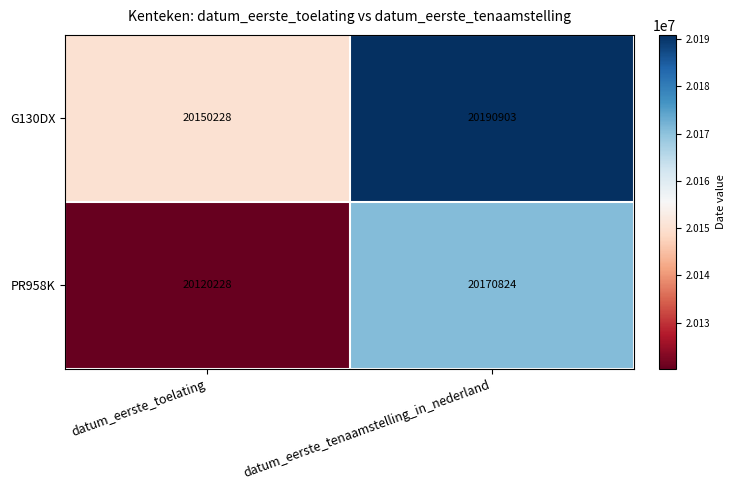

What is the smallest value displayed?

20120228